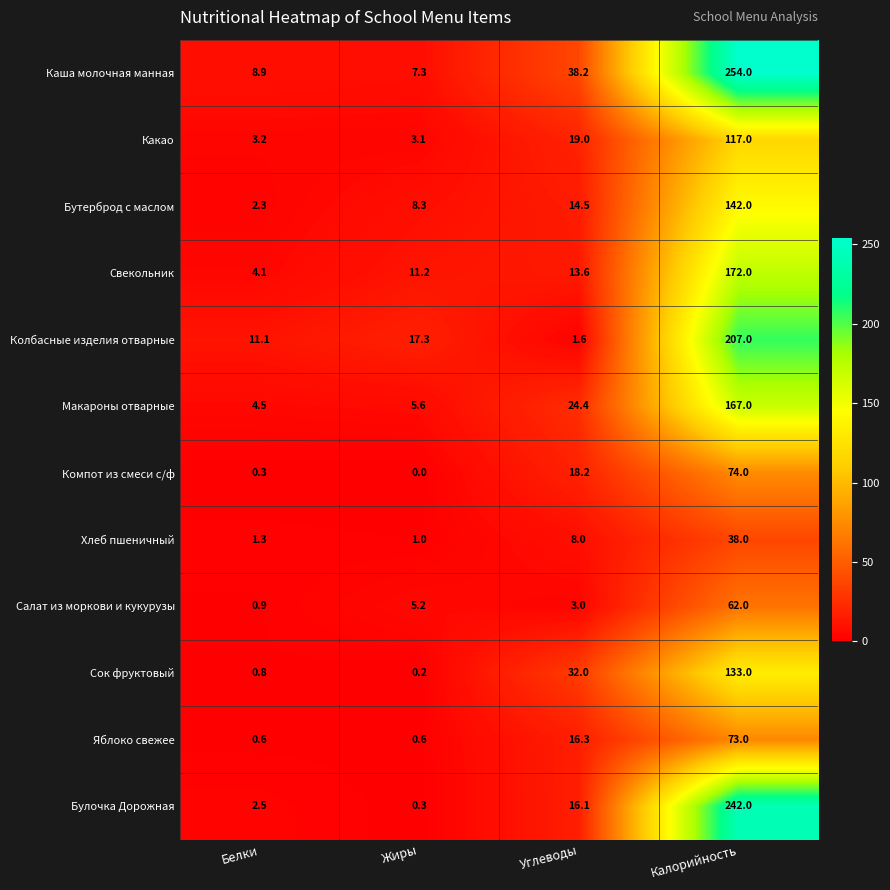

How many data points in Булочка Дорожная are less than 16?

2